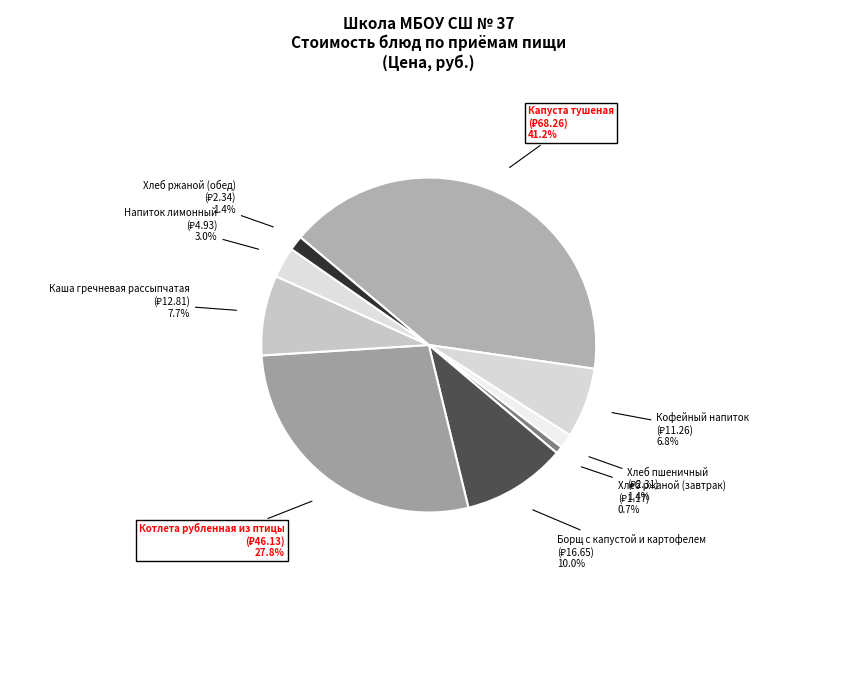

Which has a higher value, Капуста тушеная or Хлеб ржаной (завтрак)?

Капуста тушеная